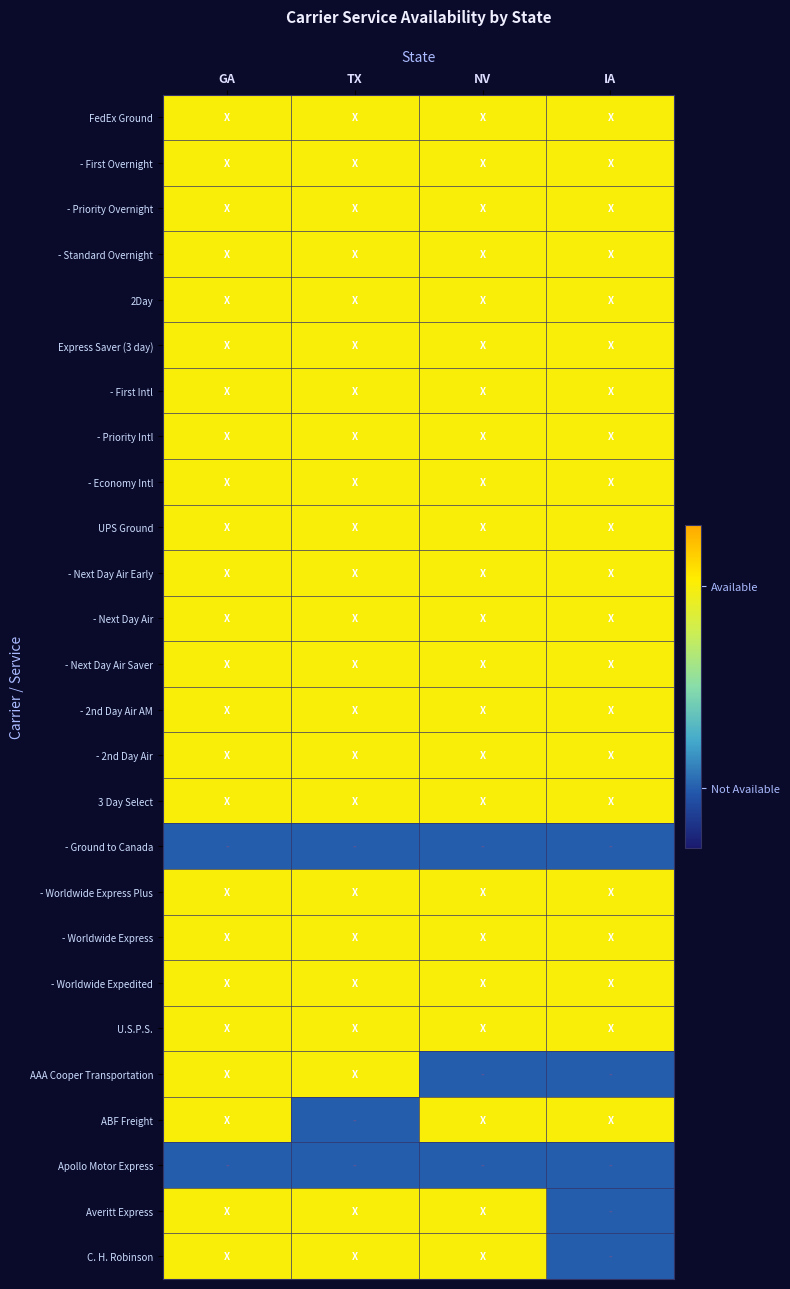

Reading right to left, what are all the values shown in this chart?

FedEx Ground: IA=1	NV=1	TX=1	GA=1
- First Overnight: IA=1	NV=1	TX=1	GA=1
- Priority Overnight: IA=1	NV=1	TX=1	GA=1
- Standard Overnight: IA=1	NV=1	TX=1	GA=1
2Day: IA=1	NV=1	TX=1	GA=1
Express Saver (3 day): IA=1	NV=1	TX=1	GA=1
- First Intl: IA=1	NV=1	TX=1	GA=1
- Priority Intl: IA=1	NV=1	TX=1	GA=1
- Economy Intl: IA=1	NV=1	TX=1	GA=1
UPS Ground: IA=1	NV=1	TX=1	GA=1
- Next Day Air Early: IA=1	NV=1	TX=1	GA=1
- Next Day Air: IA=1	NV=1	TX=1	GA=1
- Next Day Air Saver: IA=1	NV=1	TX=1	GA=1
- 2nd Day Air AM: IA=1	NV=1	TX=1	GA=1
- 2nd Day Air: IA=1	NV=1	TX=1	GA=1
3 Day Select: IA=1	NV=1	TX=1	GA=1
- Ground to Canada: IA=0	NV=0	TX=0	GA=0
- Worldwide Express Plus: IA=1	NV=1	TX=1	GA=1
- Worldwide Express: IA=1	NV=1	TX=1	GA=1
- Worldwide Expedited: IA=1	NV=1	TX=1	GA=1
U.S.P.S.: IA=1	NV=1	TX=1	GA=1
AAA Cooper Transportation: IA=0	NV=0	TX=1	GA=1
ABF Freight: IA=1	NV=1	TX=0	GA=1
Apollo Motor Express: IA=0	NV=0	TX=0	GA=0
Averitt Express: IA=0	NV=1	TX=1	GA=1
C. H. Robinson: IA=0	NV=1	TX=1	GA=1